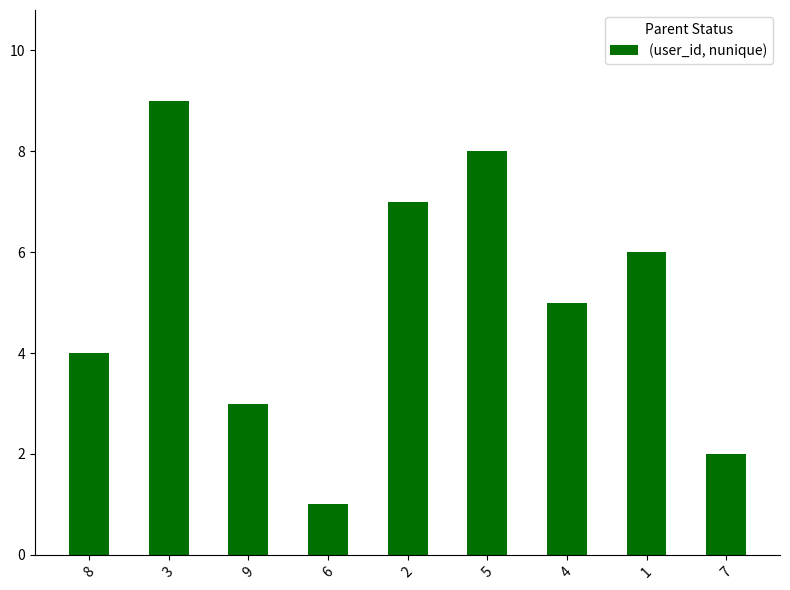

How many bars are there in total?

9